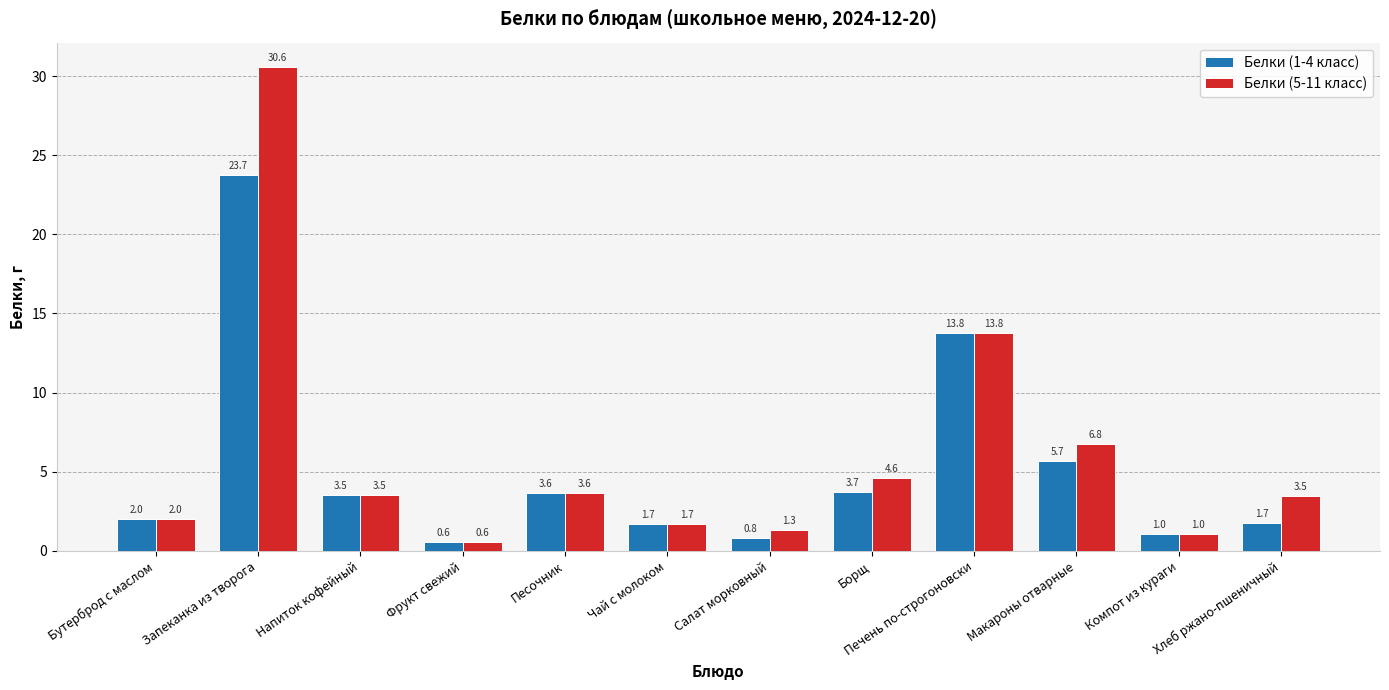

What is the sum of the Белки (5-11 класс) values at Бутерброд с маслом and Песочник?

5.6